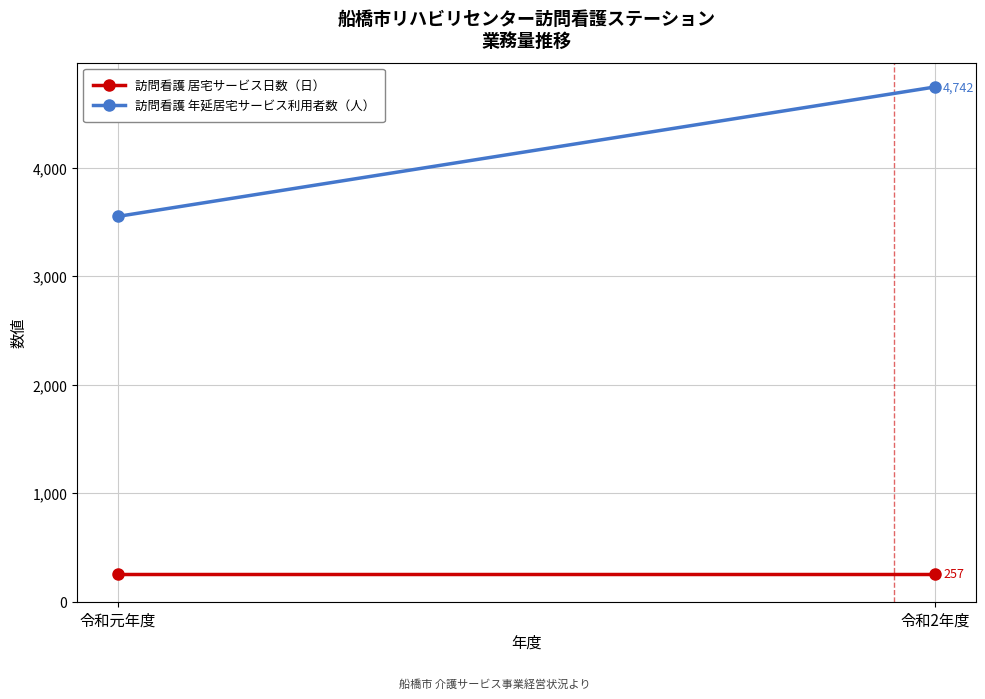

What is the difference between the highest and lowest values at 令和2年度?

4485